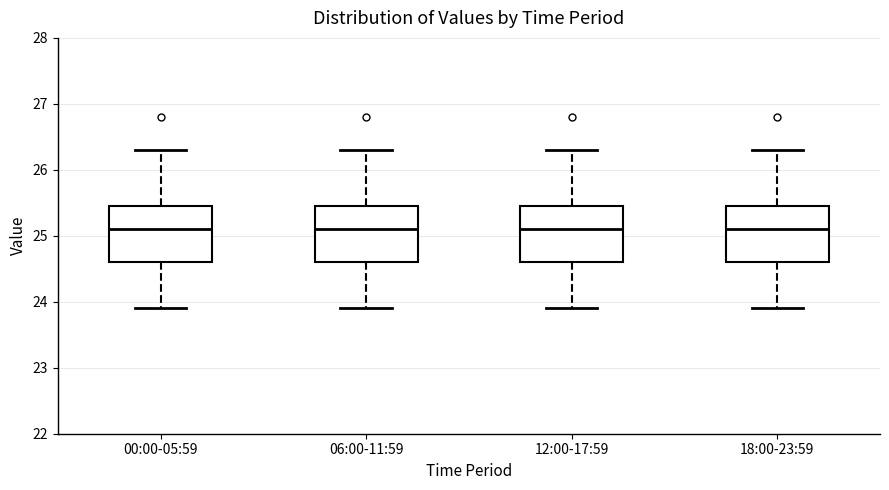

Where does the upper whisker of the box for 00:00-05:59 end on the y-axis? The values are not printed on the chart, so give them approximately, as read against the axis.

26.3